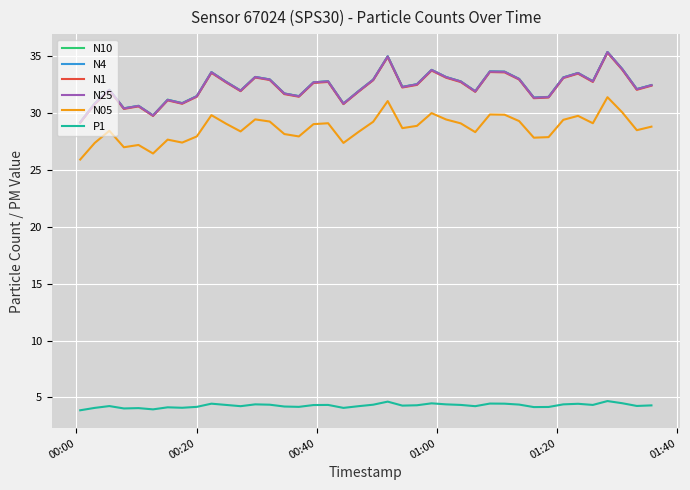

In N25, how many points are higher than both neighbors (excluding endpoints)?

11